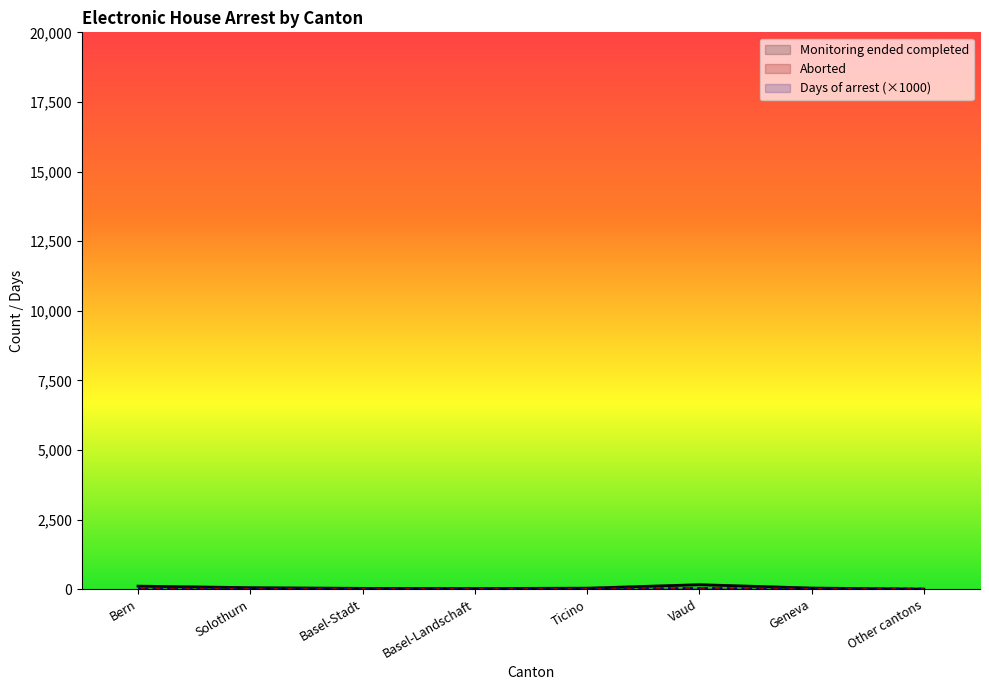

How many lines are shown in the chart?

3